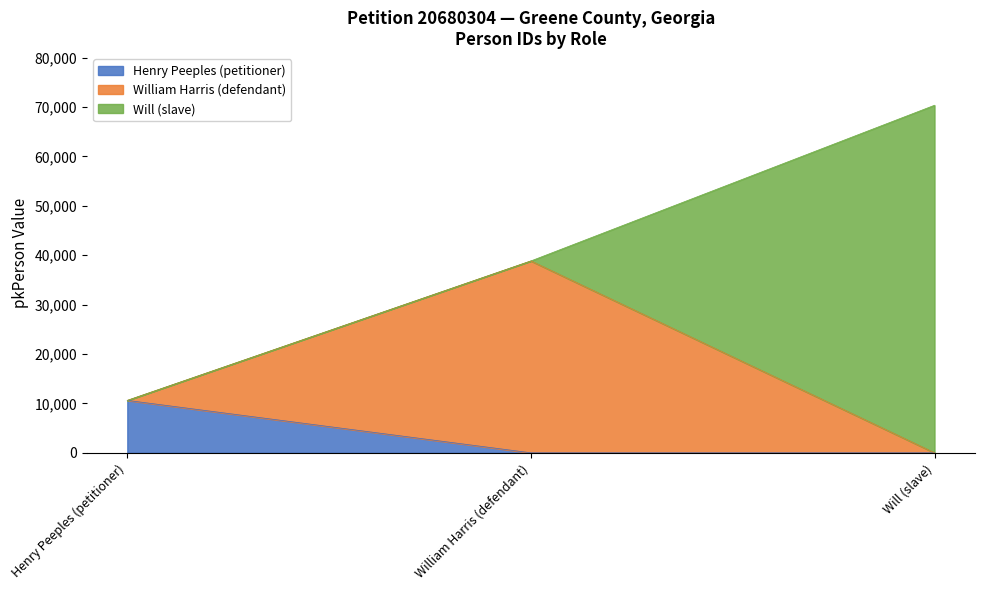

Read the value at Will (slave).

70337